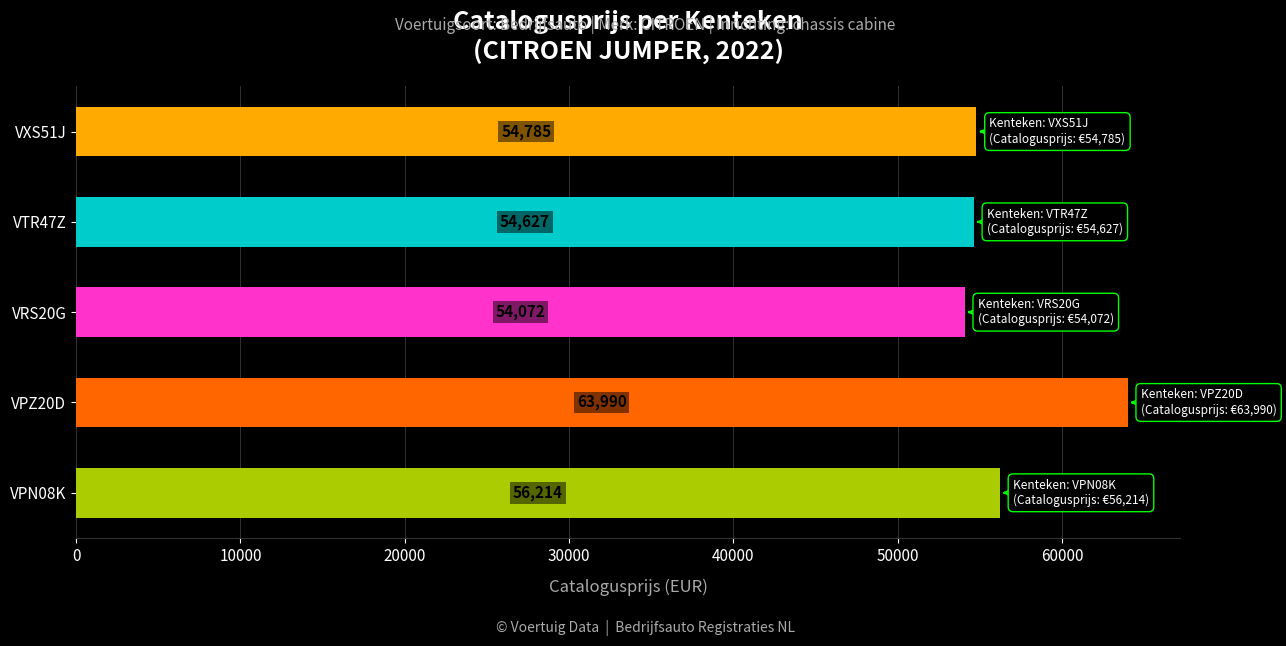

The chart shows a value of 54627 at VTR47Z. True or false?

True